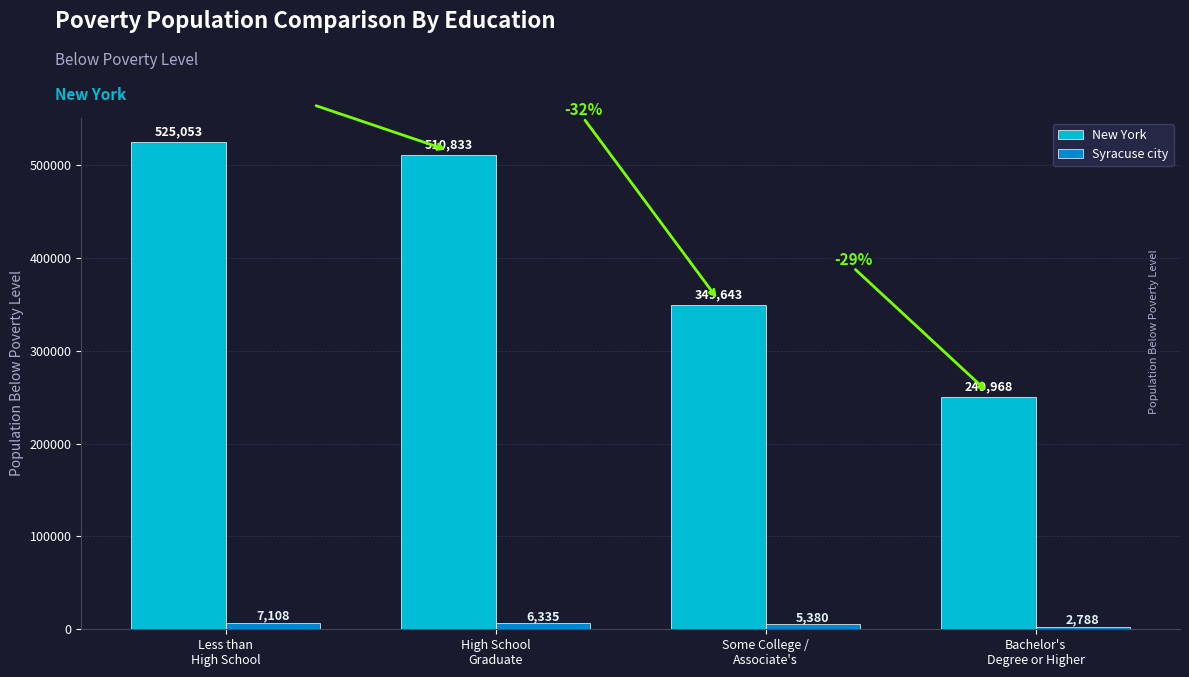

Rank the series at Bachelor's
Degree or Higher from highest to lowest value.

New York, Syracuse city